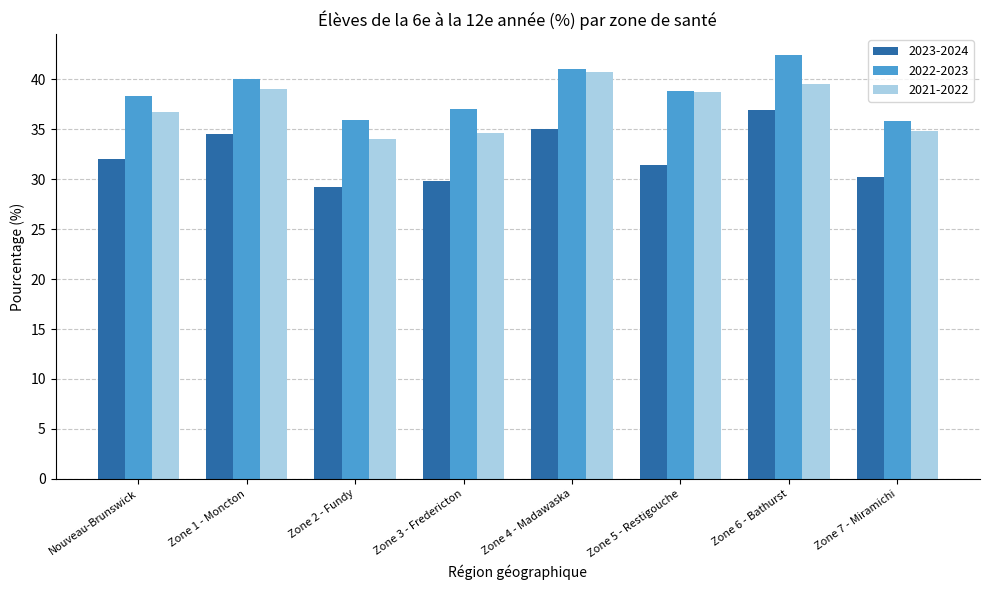

Reading right to left, transcribe all the data shown in this chart.

2023-2024: Zone 7 - Miramichi=30.2	Zone 6 - Bathurst=36.9	Zone 5 - Restigouche=31.4	Zone 4 - Madawaska=35.0	Zone 3 - Fredericton=29.8	Zone 2 - Fundy=29.3	Zone 1 - Moncton=34.6	Nouveau-Brunswick=32.1
2022-2023: Zone 7 - Miramichi=35.9	Zone 6 - Bathurst=42.4	Zone 5 - Restigouche=38.8	Zone 4 - Madawaska=41.1	Zone 3 - Fredericton=37.0	Zone 2 - Fundy=35.9	Zone 1 - Moncton=40.0	Nouveau-Brunswick=38.3
2021-2022: Zone 7 - Miramichi=34.8	Zone 6 - Bathurst=39.5	Zone 5 - Restigouche=38.8	Zone 4 - Madawaska=40.7	Zone 3 - Fredericton=34.6	Zone 2 - Fundy=34.0	Zone 1 - Moncton=39.1	Nouveau-Brunswick=36.7